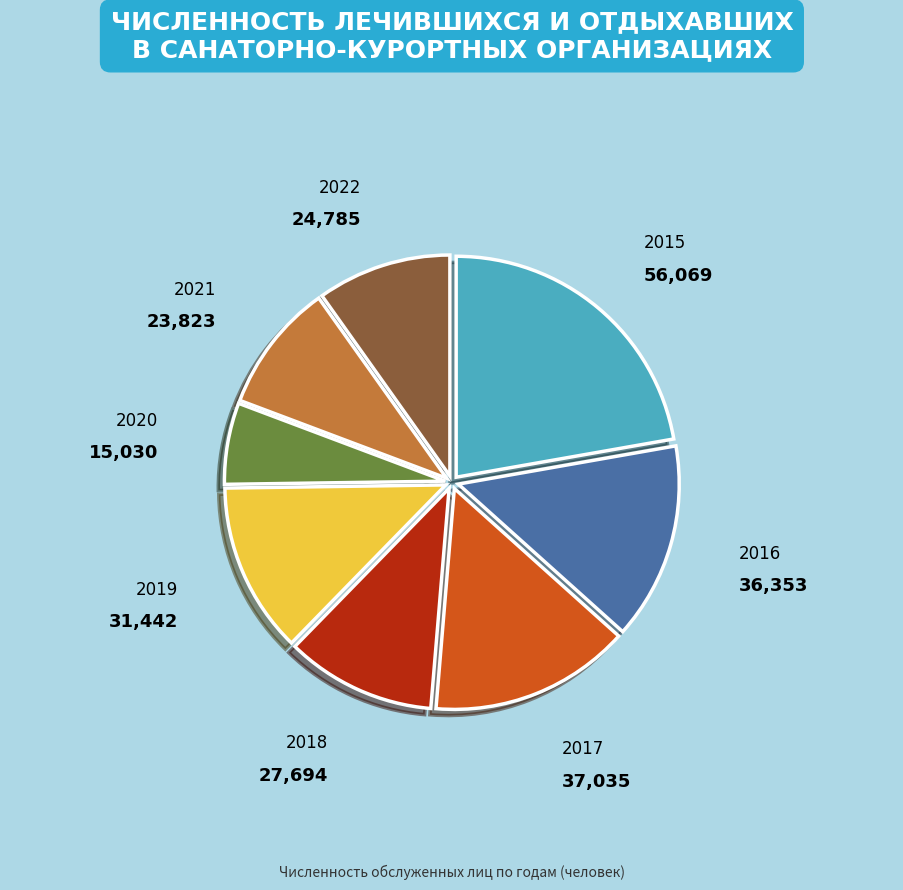

Does 2022 account for over 50% of the chart?

No